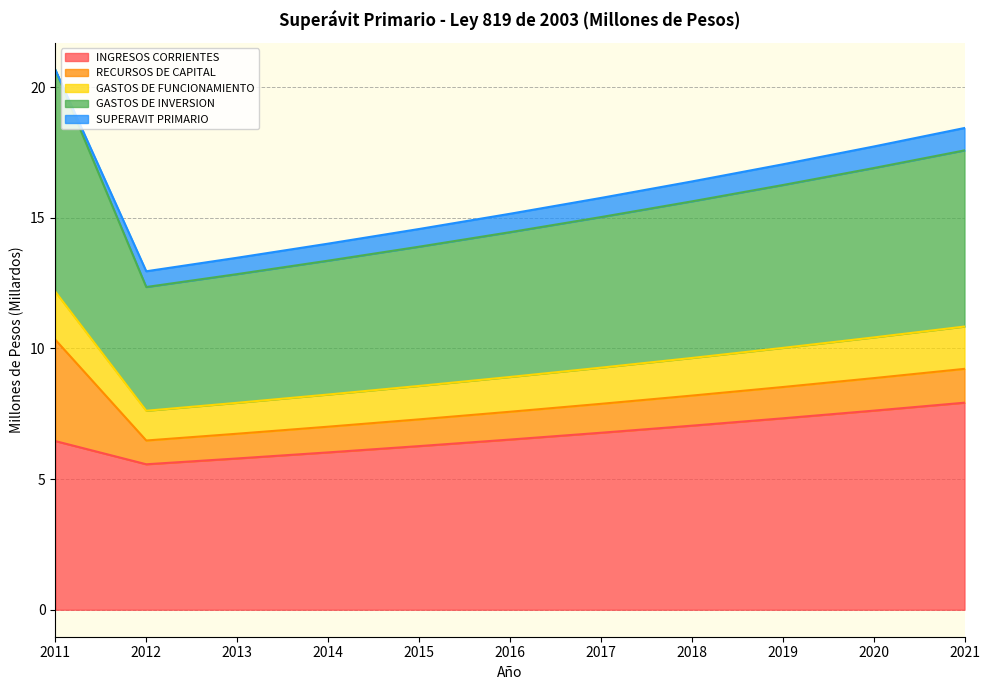

What is the highest value of the INGRESOS CORRIENTES series?

7.9